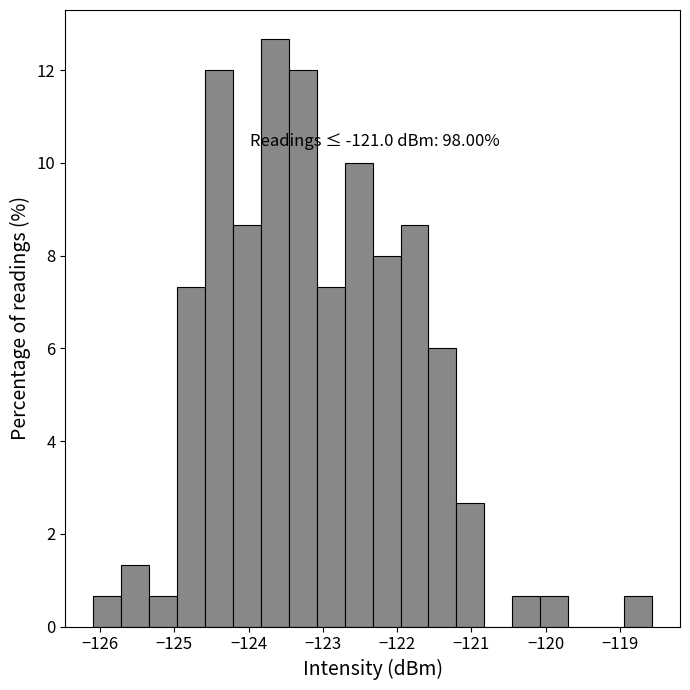

Around what value on the x-axis is the tallest bar? Give the approximate position of its centre, as read against the axis.

-123.6